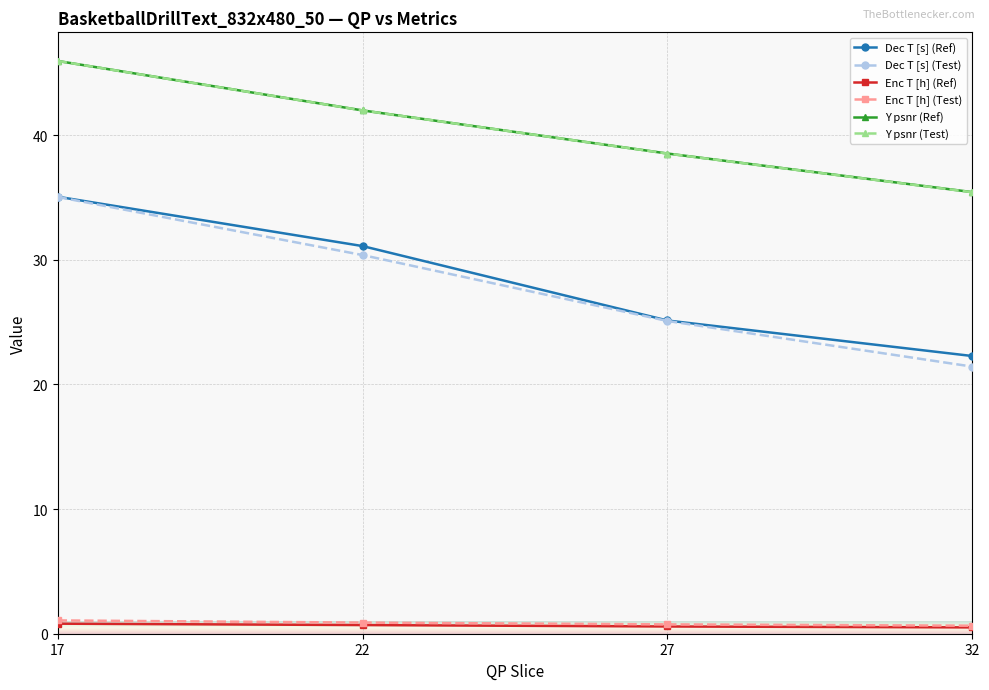

What is the total value across all series at 22?

147.0